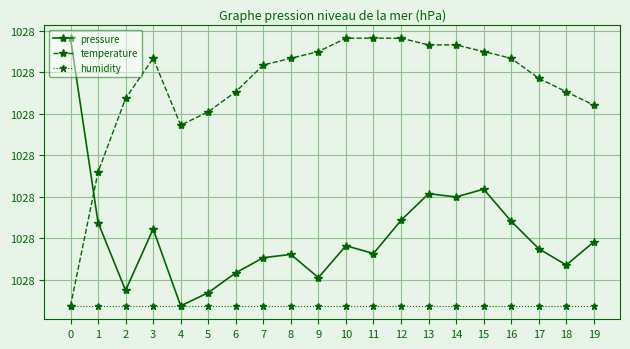

What are all the series names shown in the legend?

pressure, temperature, humidity